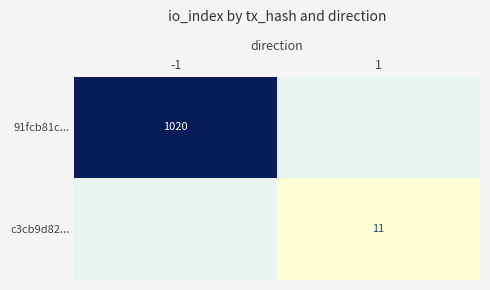

Which category has the highest value across all series?

-1